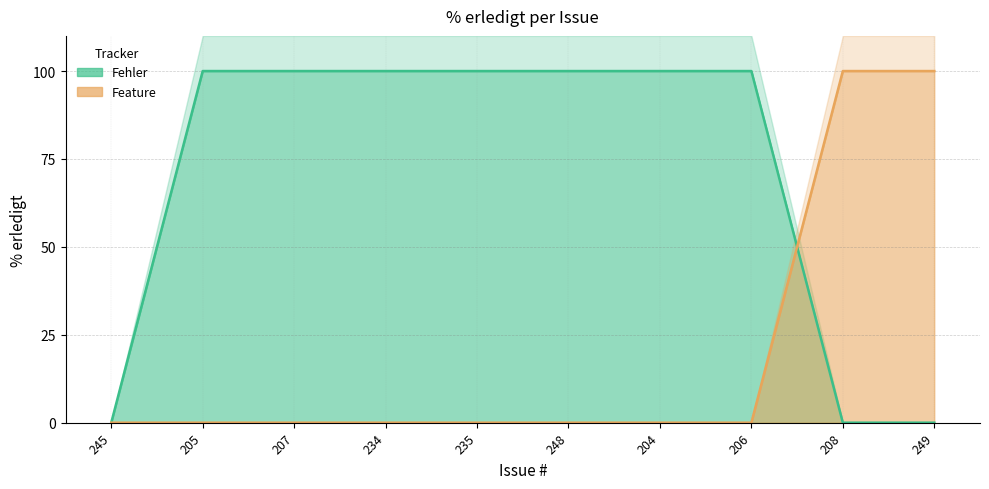

What is the difference between the maximum and minimum values?

100